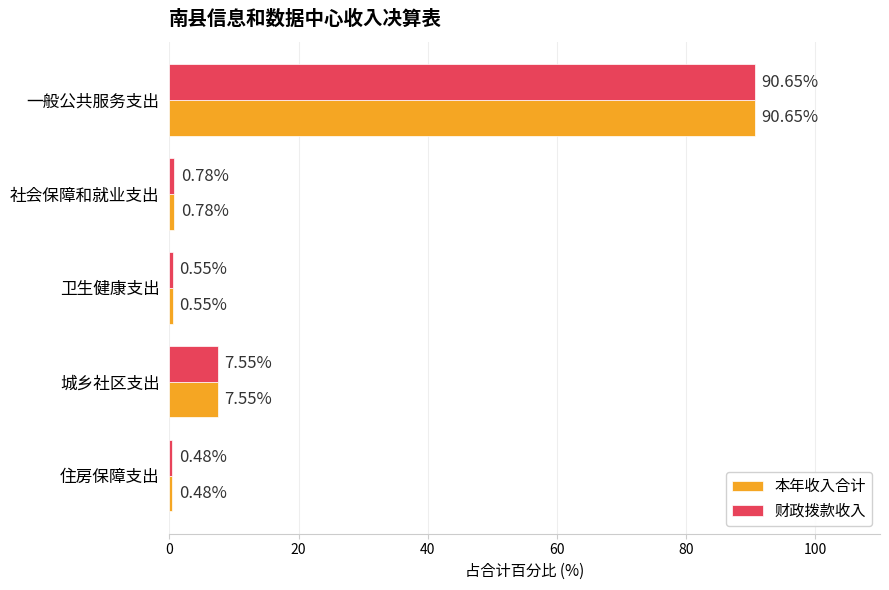

Where is 本年收入合计 nearest to the value 45?

城乡社区支出